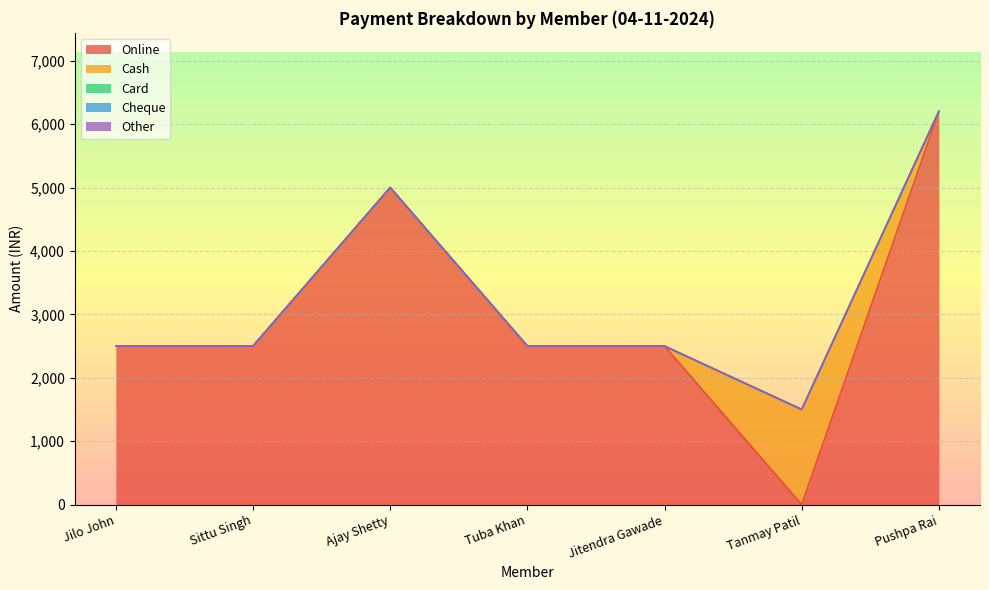

How many series are shown in this chart?

5